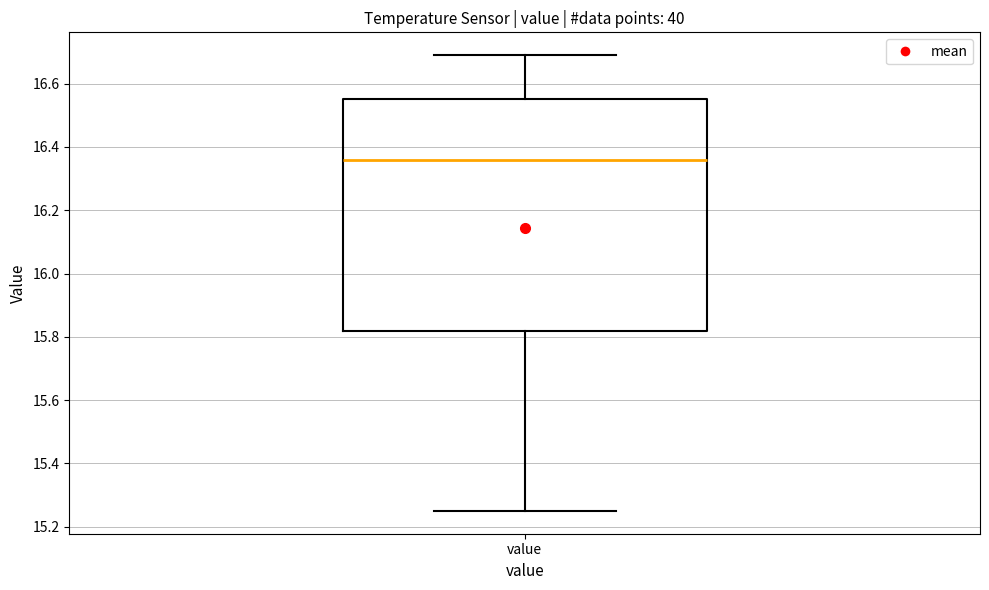

Where is the lower edge of the box for value on the y-axis? The values are not printed on the chart, so give them approximately, as read against the axis.

15.82